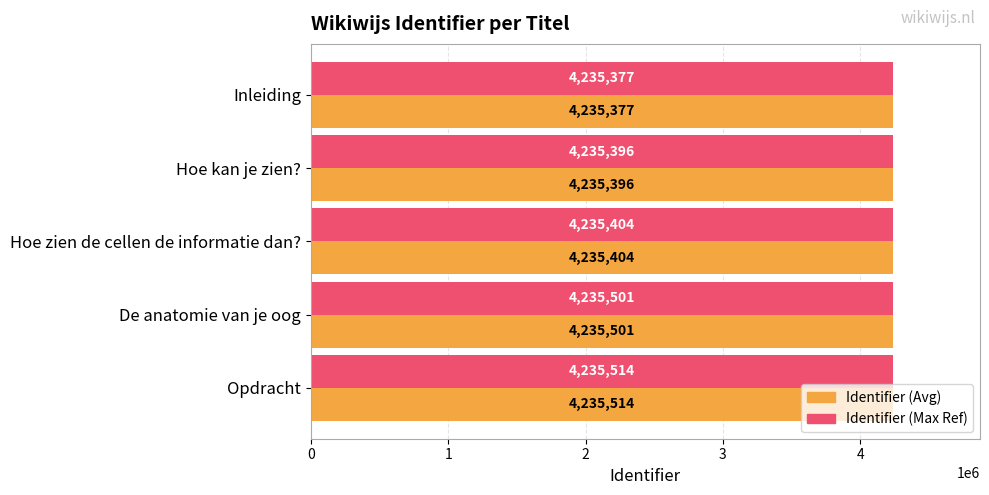

True or false: Identifier has a value of 5653343 at 4.

False